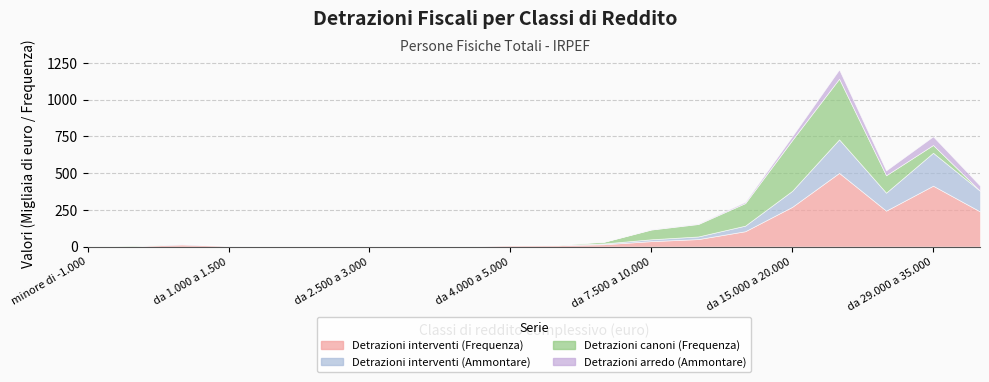

Is it true that Detrazioni interventi (Ammontare) equals 5.2 at da 3.500 a 4.000?

True